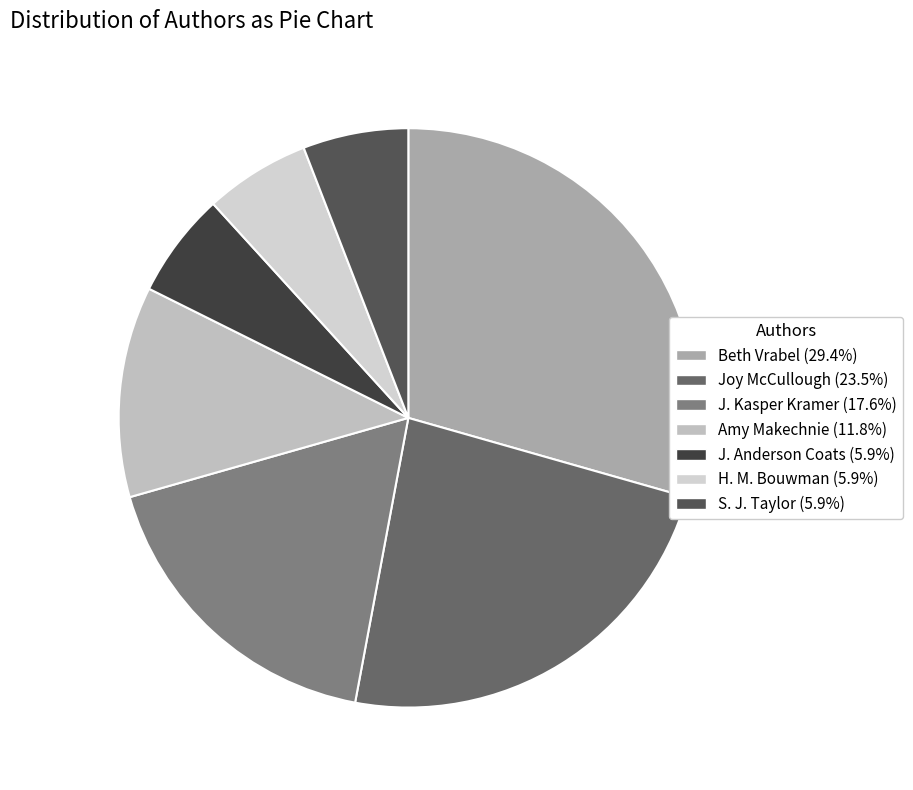

True or false: Joy McCullough accounts for 24% of the total.

True